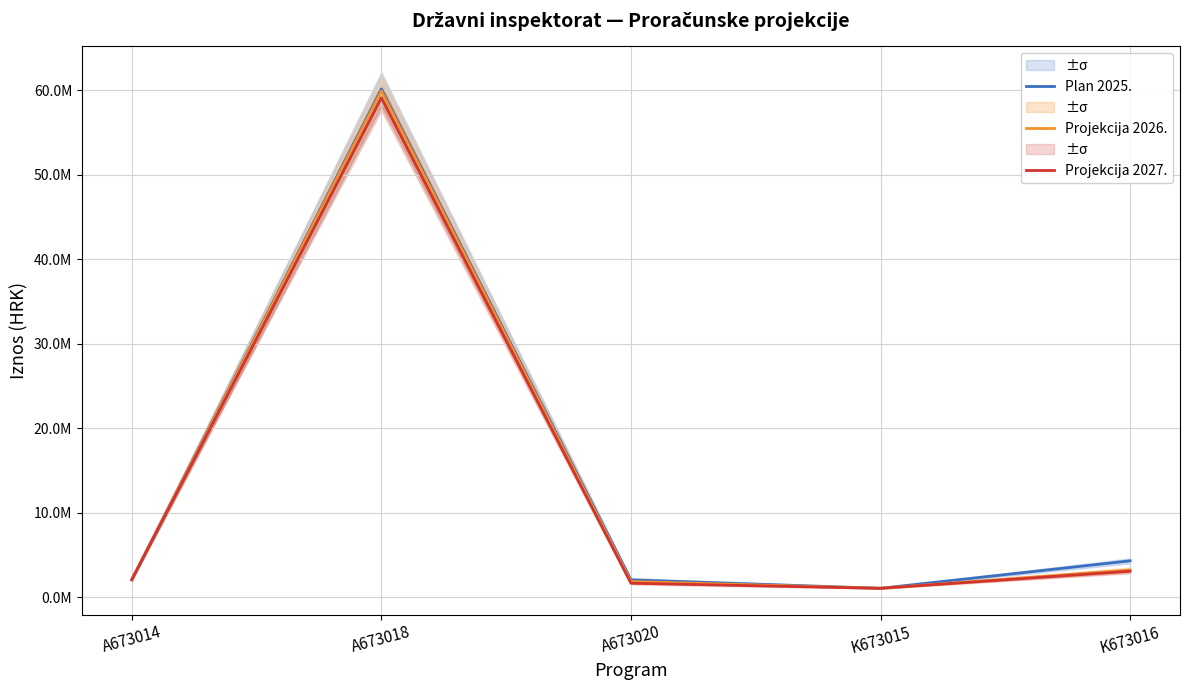

Reading left to right, extract all data points from this chart.

Plan 2025.: 2067000	60136596	2050309	1050000	4299000
Projekcija 2026.: 2062000	59903626	1850309	1050000	3221000
Projekcija 2027.: 2061000	59106302	1652133	1050000	3071000